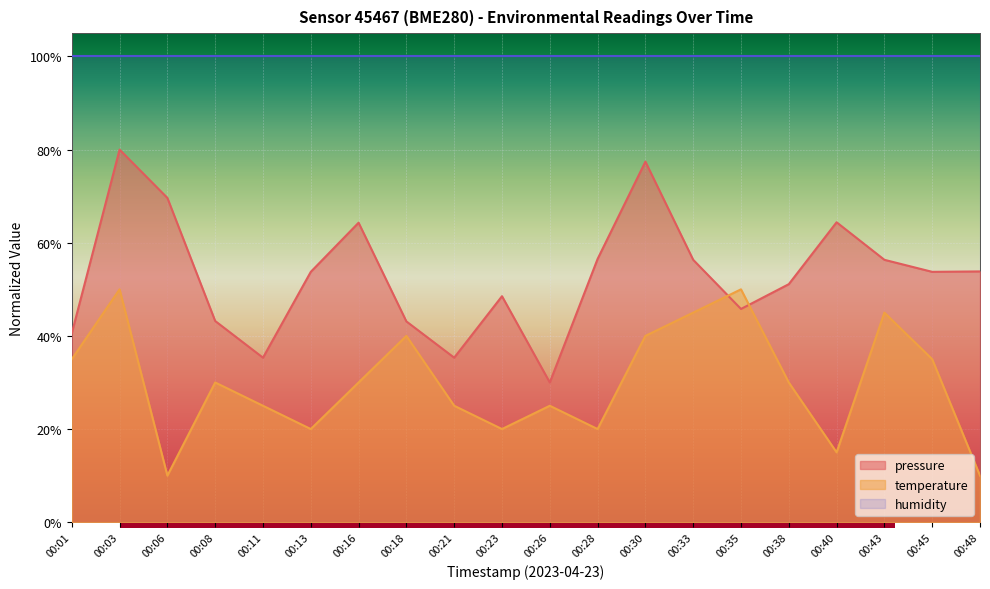

In temperature, how many points are lower than both neighbors (excluding endpoints)?

5